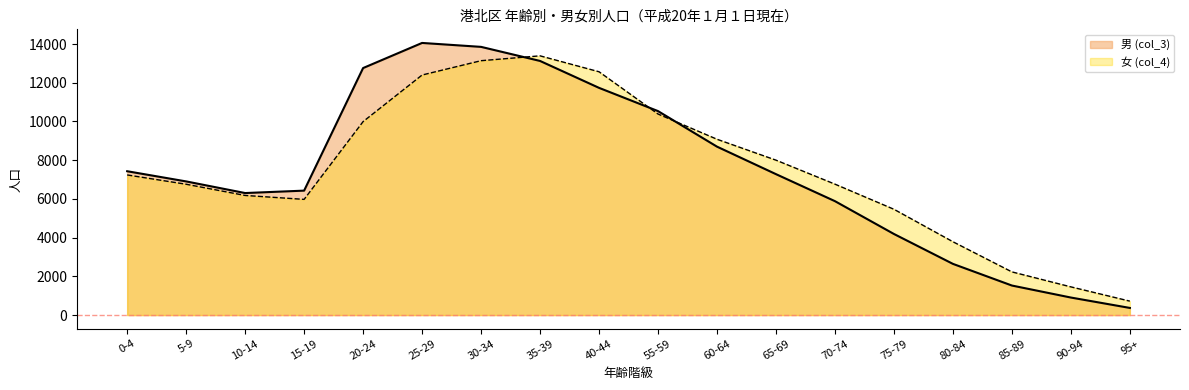

True or false: 女 (col_4) and 男 (col_3) intersect in this chart.

True